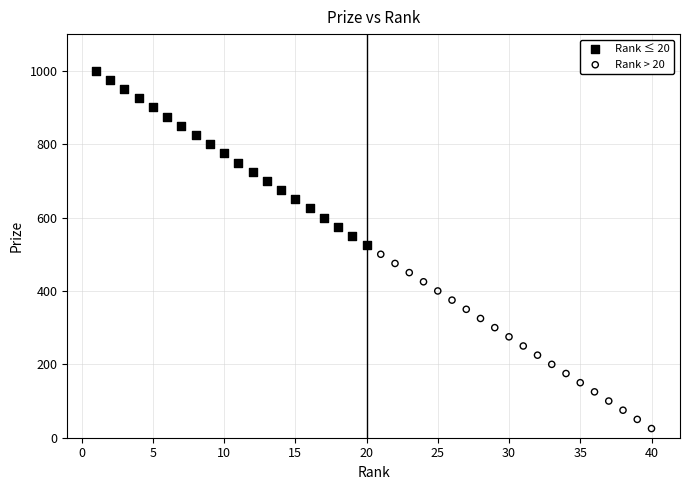

What are all the series names shown in the legend?

Rank ≤ 20, Rank > 20